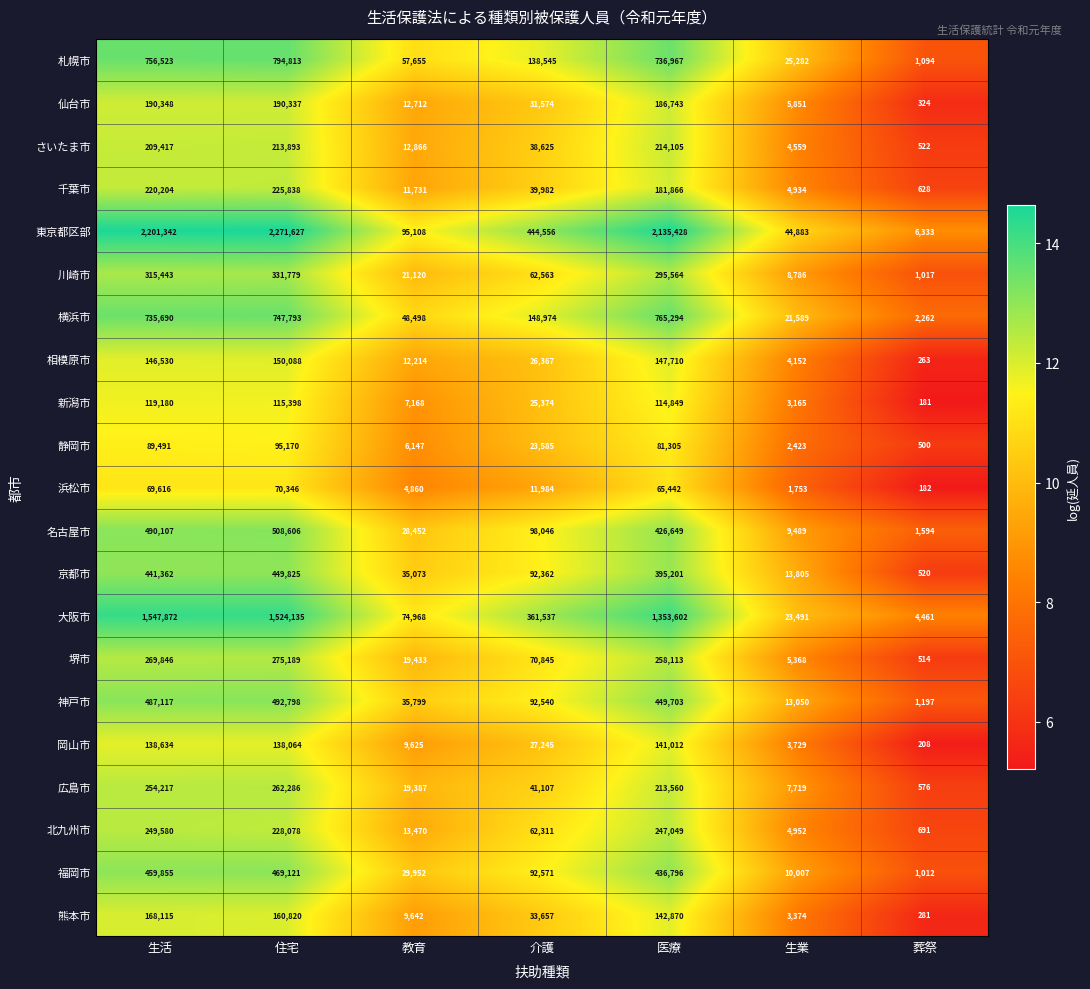

What is the average value of the 広島市 series?

114122